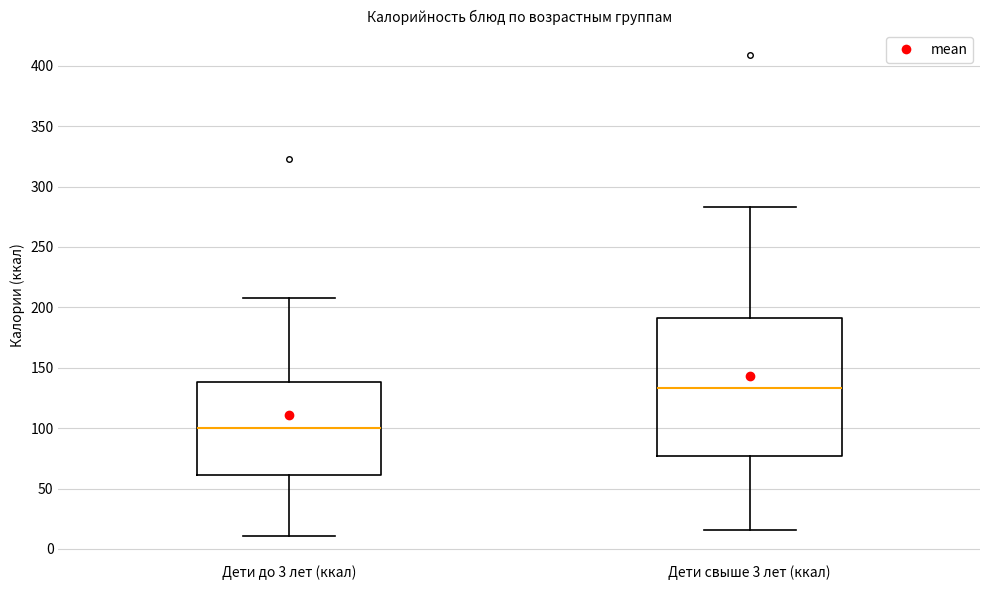

Which box has the lowest median line?

Дети до 3 лет (ккал)